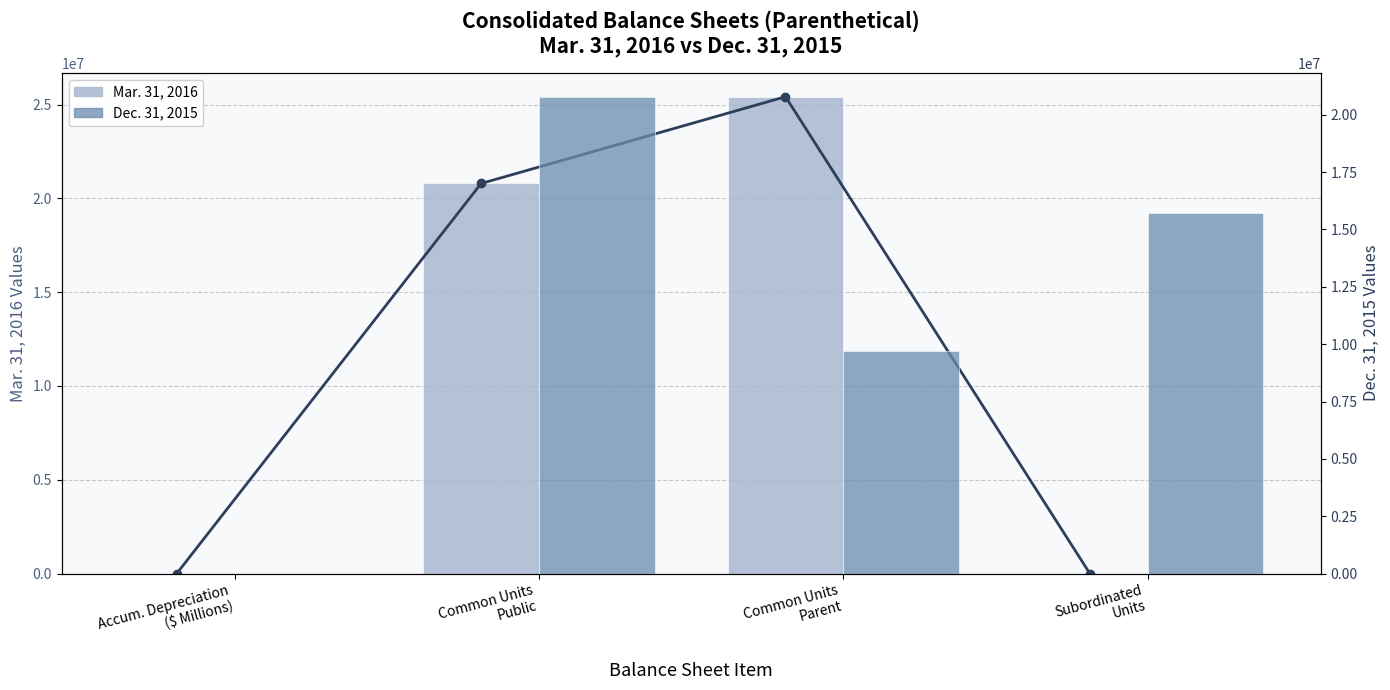

Between Common Units
Public and Subordinated
Units, which series saw the biggest shift?

Mar. 31, 2016 (trend)